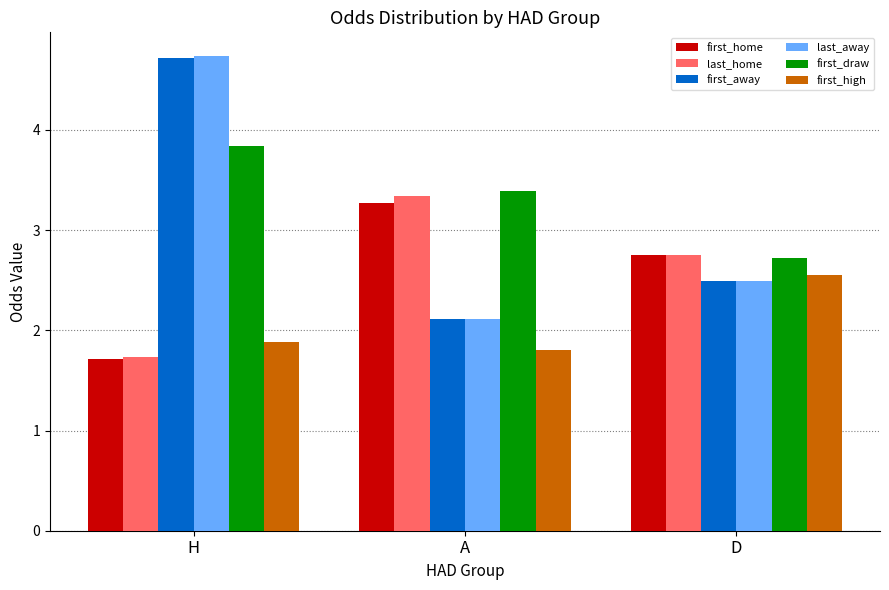

What are all the series names shown in the legend?

first_home, last_home, first_away, last_away, first_draw, first_high